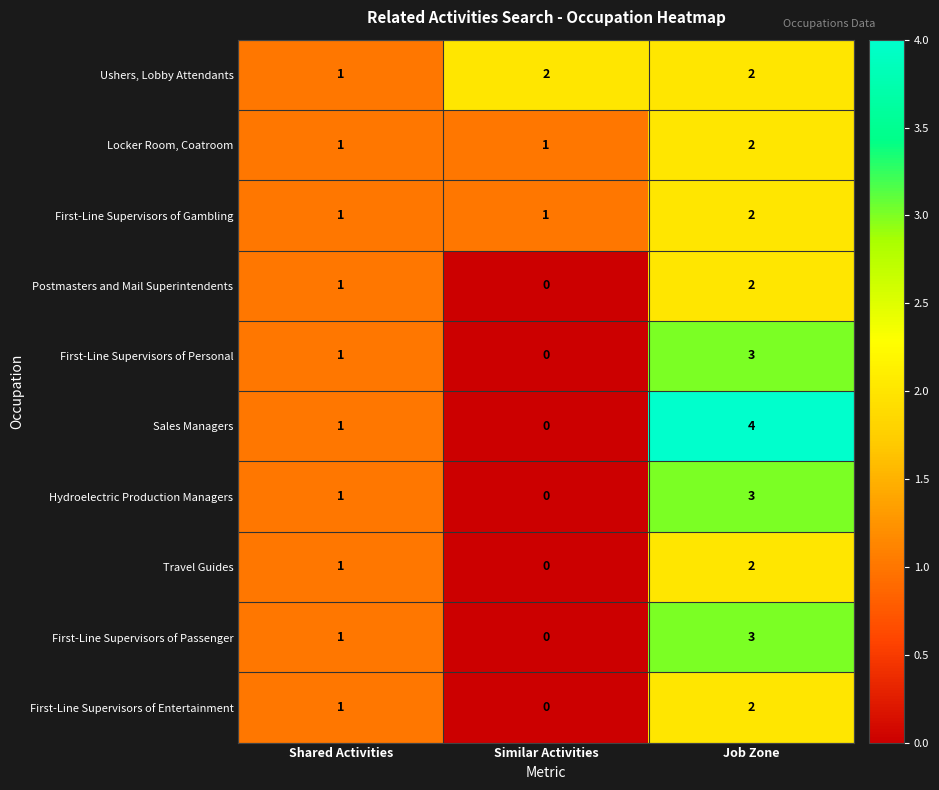

Which series changed the most between Shared Activities and Job Zone?

Sales Managers